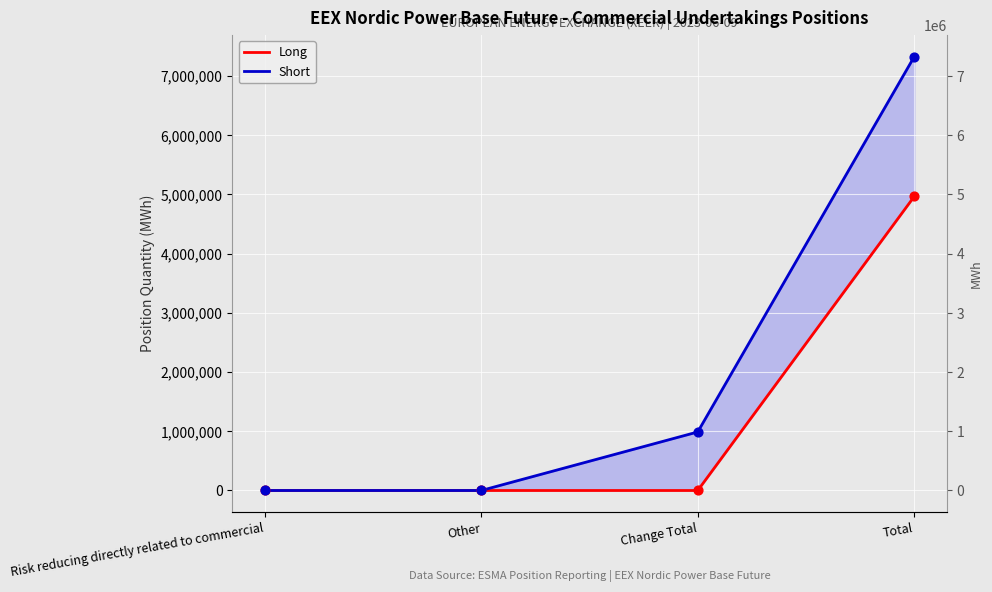

At which category is the sum across all series the highest?

Total